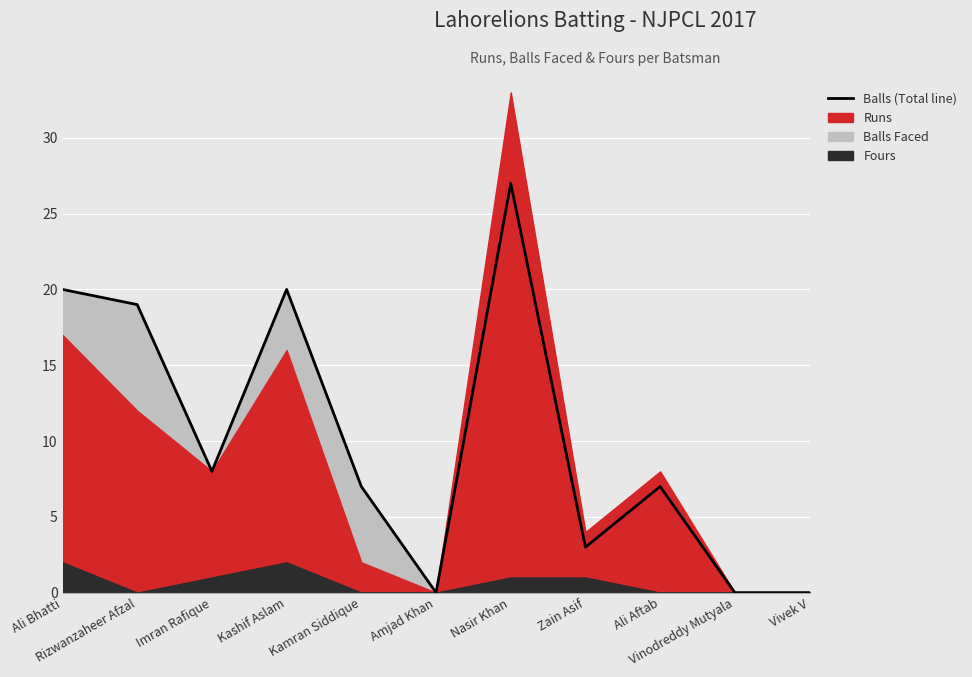

Reading left to right, extract all data points from this chart.

Ali Bhatti=20	Rizwanzaheer Afzal=19	Imran Rafique=8	Kashif Aslam=20	Kamran Siddique=7	Amjad Khan=0	Nasir Khan=27	Zain Asif=3	Ali Aftab=7	Vinodreddy Mutyala=0	Vivek V=0